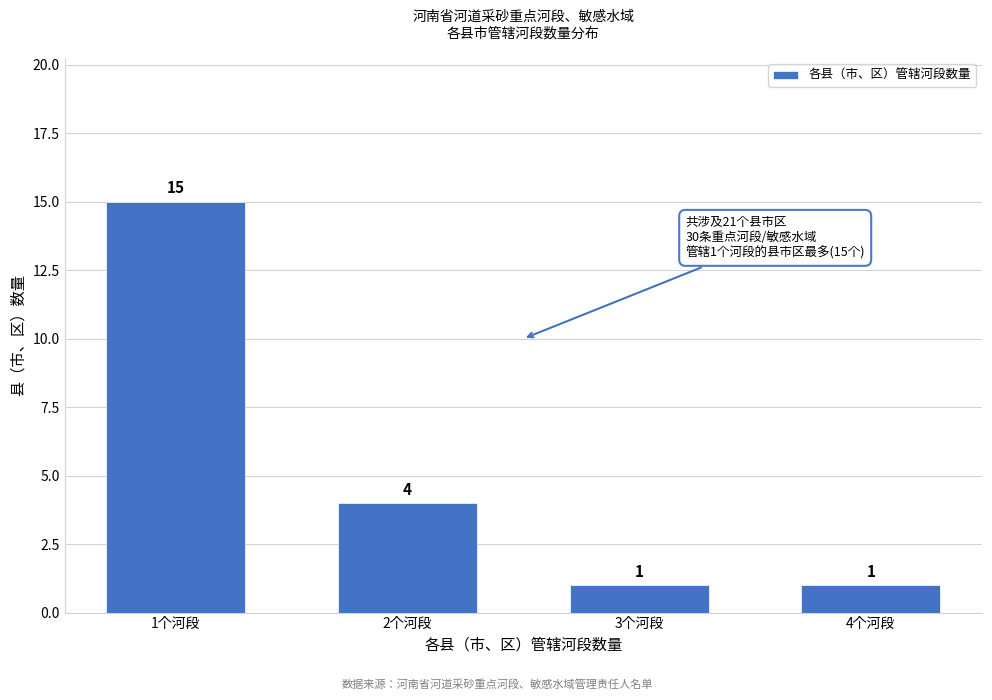

Reading right to left, list all the values displayed in this chart.

4个河段=1	3个河段=1	2个河段=4	1个河段=15